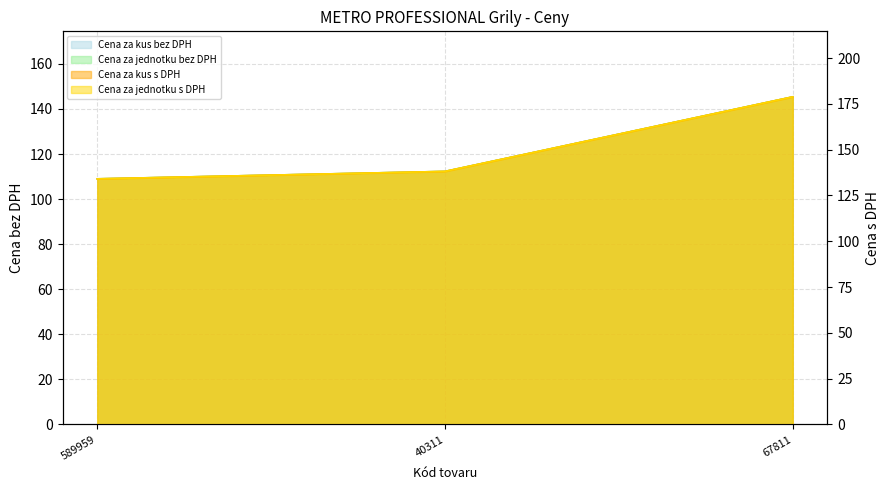

Is it true that Cena za kus s DPH equals 312.0 at 67811?

False